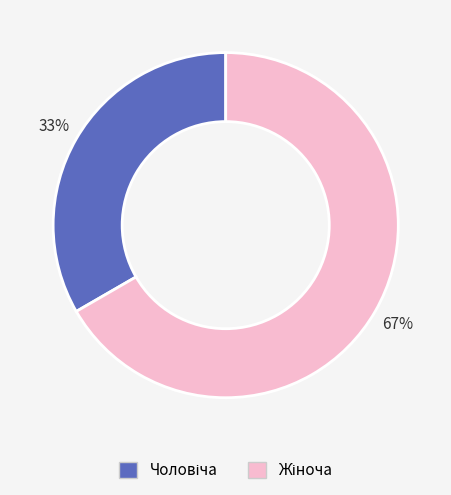

To the nearest percent, what is the average slice percentage?

50%